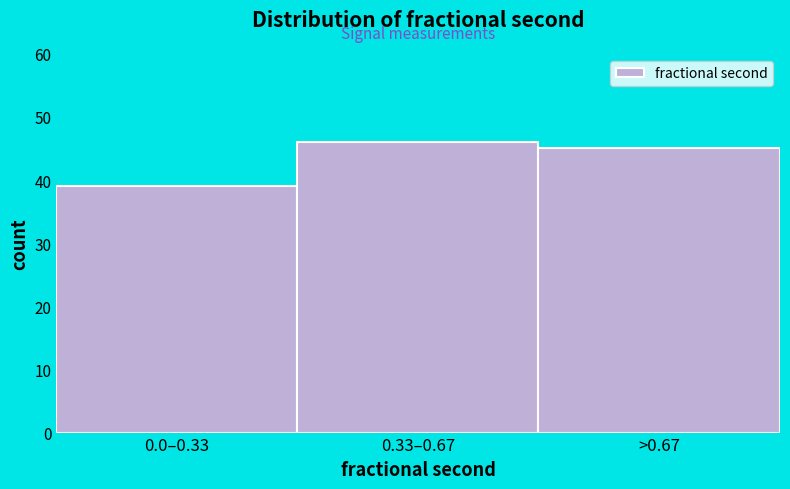

Reading left to right, what are all the values shown in this chart?

39	46	45